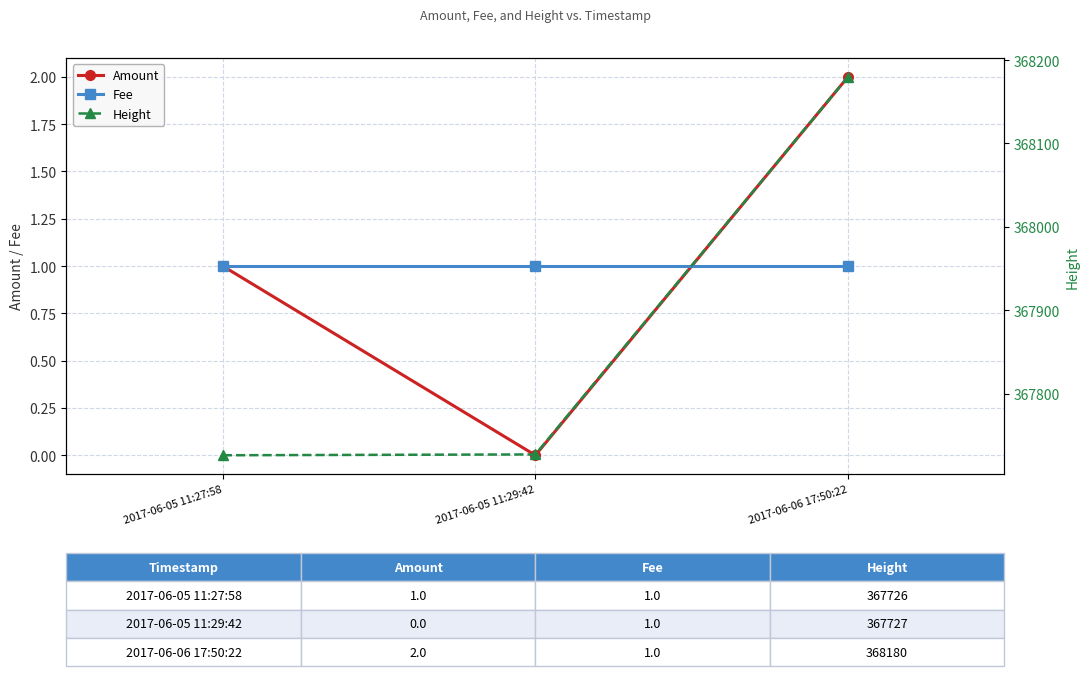

What is the maximum value for Height?

368180